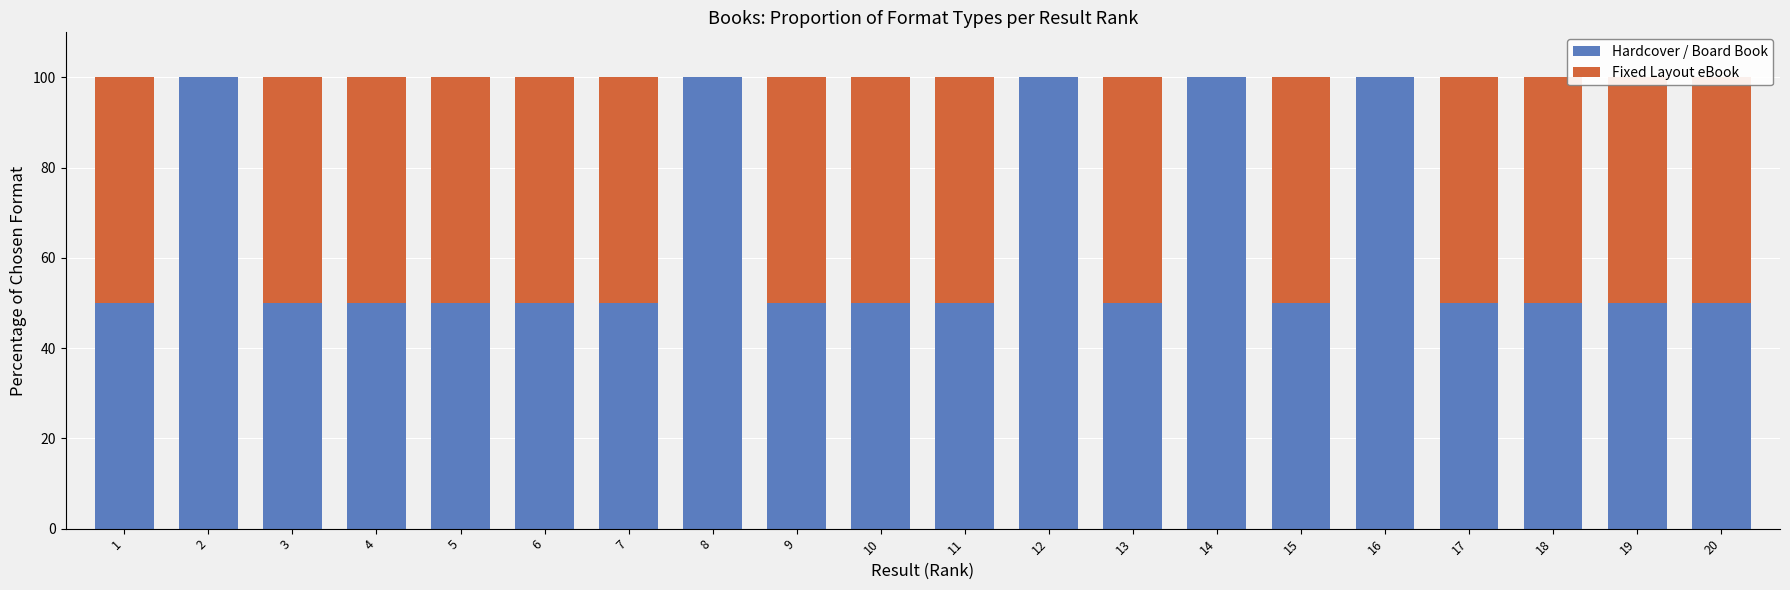

Reading right to left, what are all the values shown in this chart?

Hardcover / Board Book: 50	50	50	50	100	50	100	50	100	50	50	50	100	50	50	50	50	50	100	50
Fixed Layout eBook: 50	50	50	50	0	50	0	50	0	50	50	50	0	50	50	50	50	50	0	50